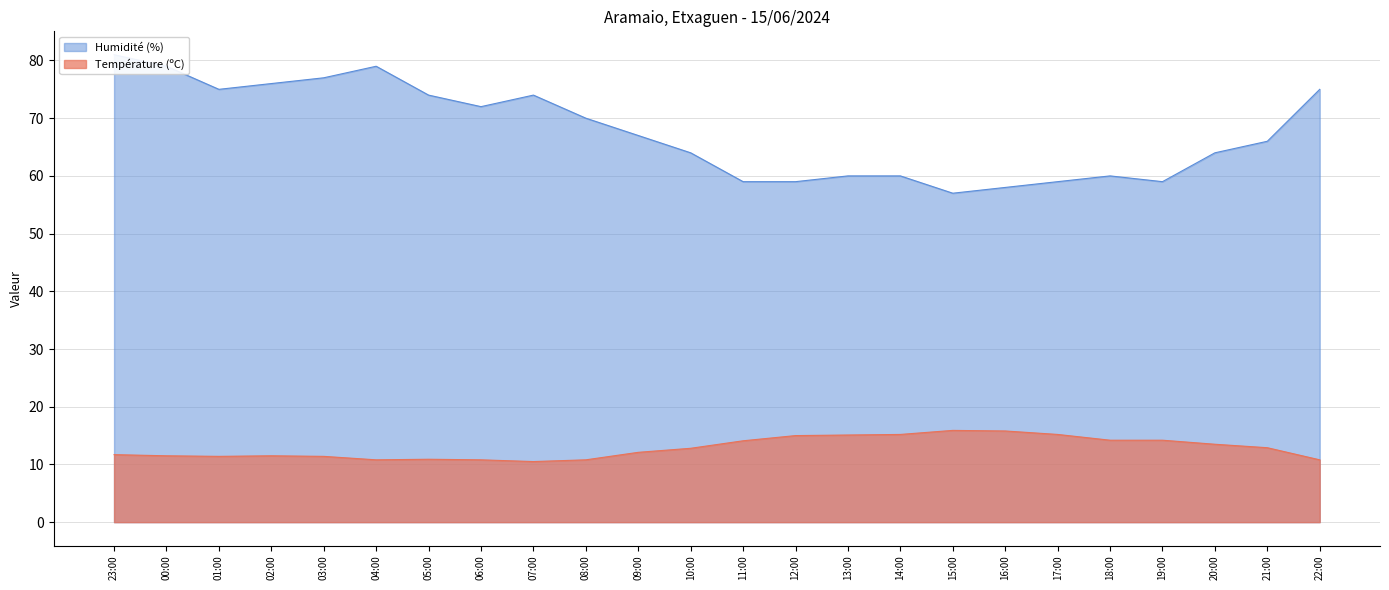

At which category does Température (ºC) reach its first local valley?

07:00